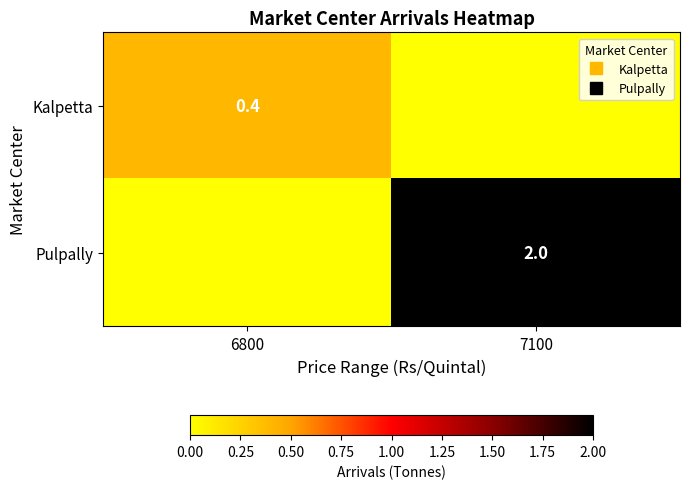

List the labels in order of Pulpally value, largest first.

7100, 6800